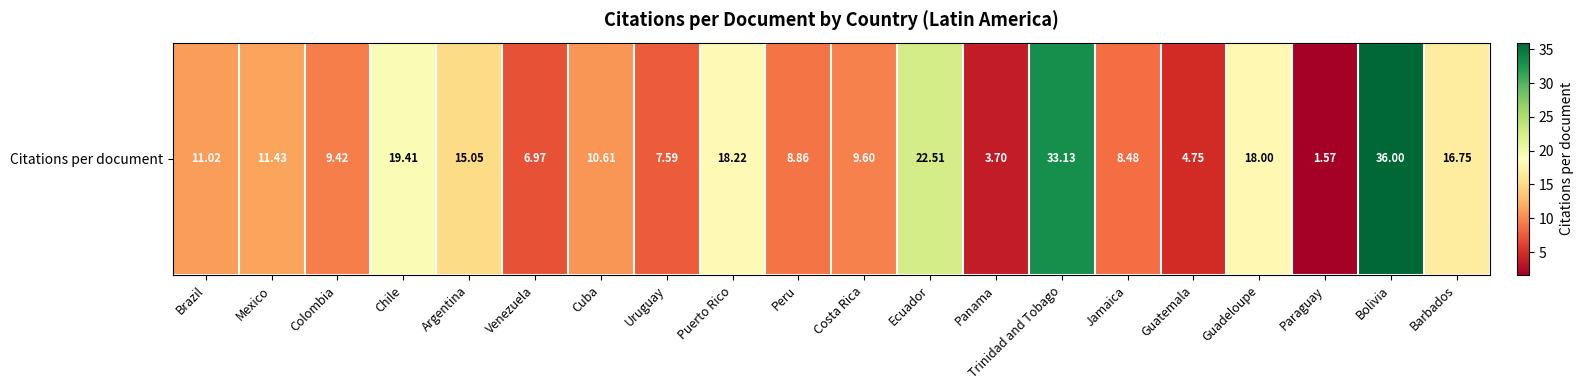

How many series are shown in this chart?

1